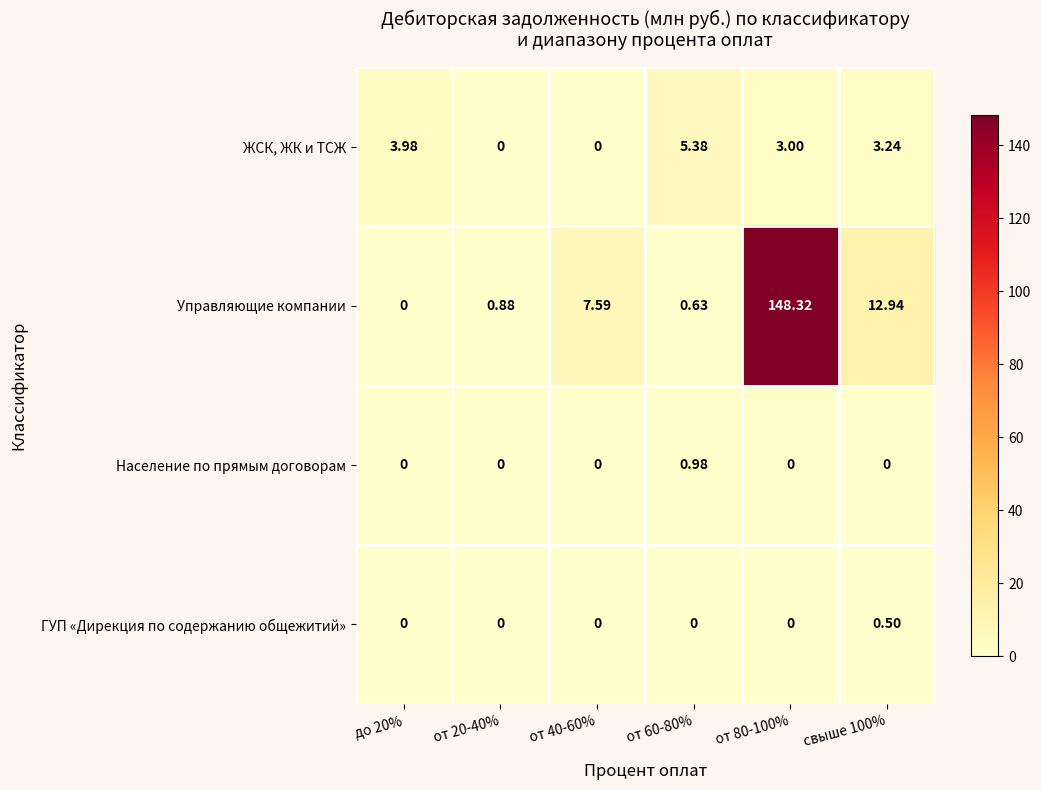

How many positive values does the ЖСК, ЖК и ТСЖ series have?

4